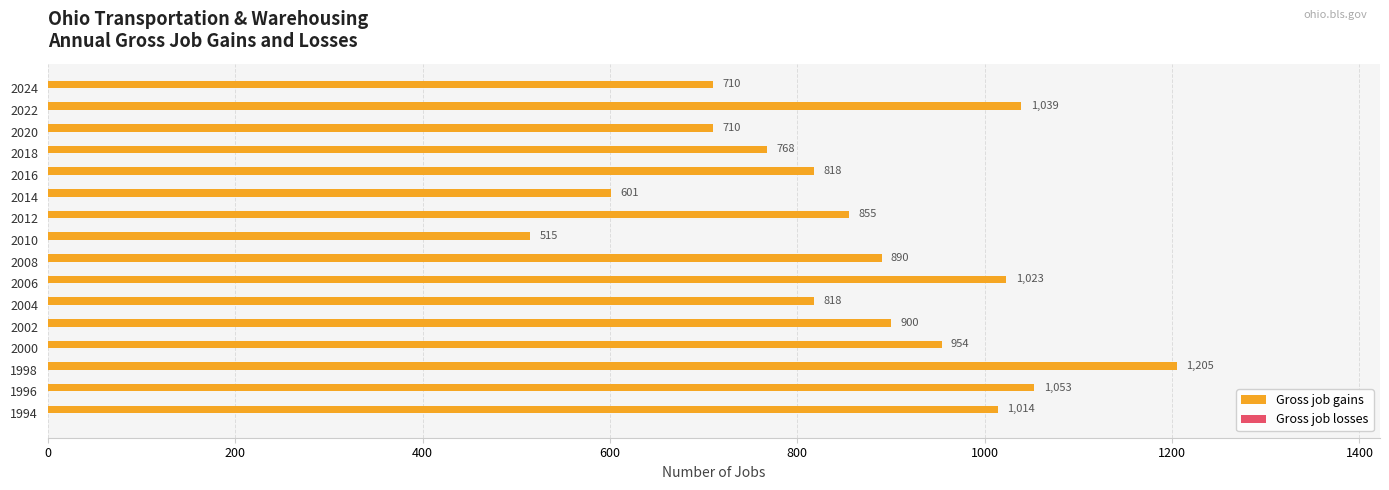

What is the difference between the second highest and second lowest values?

452